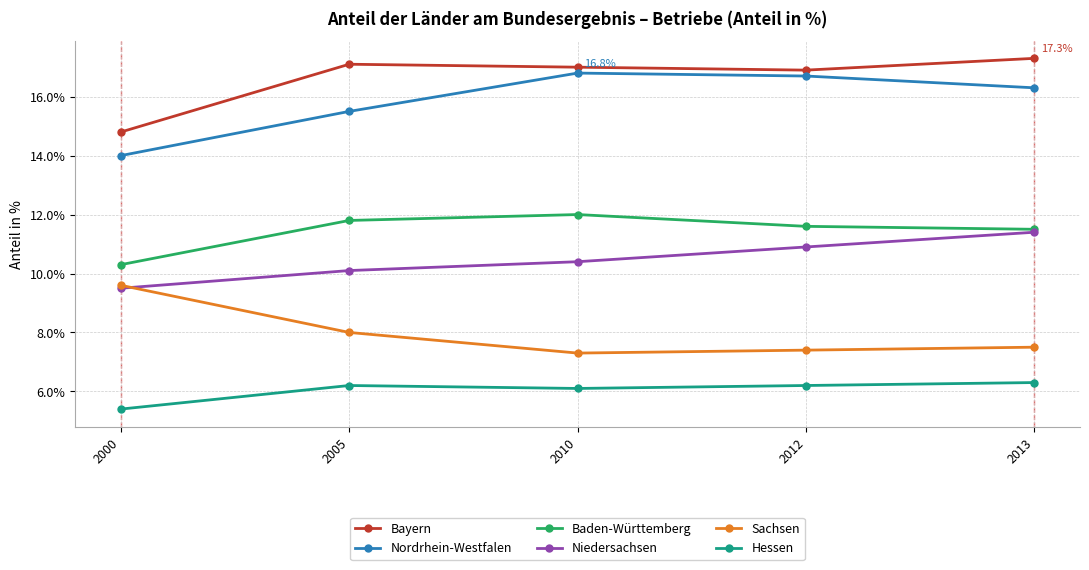

Rank the series at 2005 from highest to lowest value.

Bayern, Nordrhein-Westfalen, Baden-Württemberg, Niedersachsen, Sachsen, Hessen